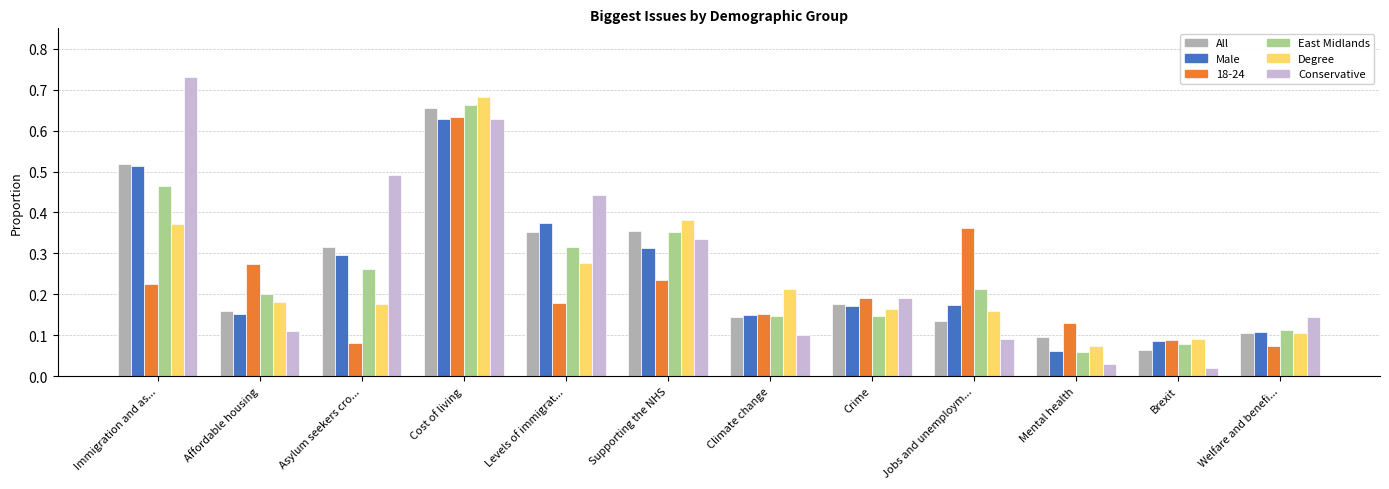

At which category is the sum across all series the highest?

Cost of living